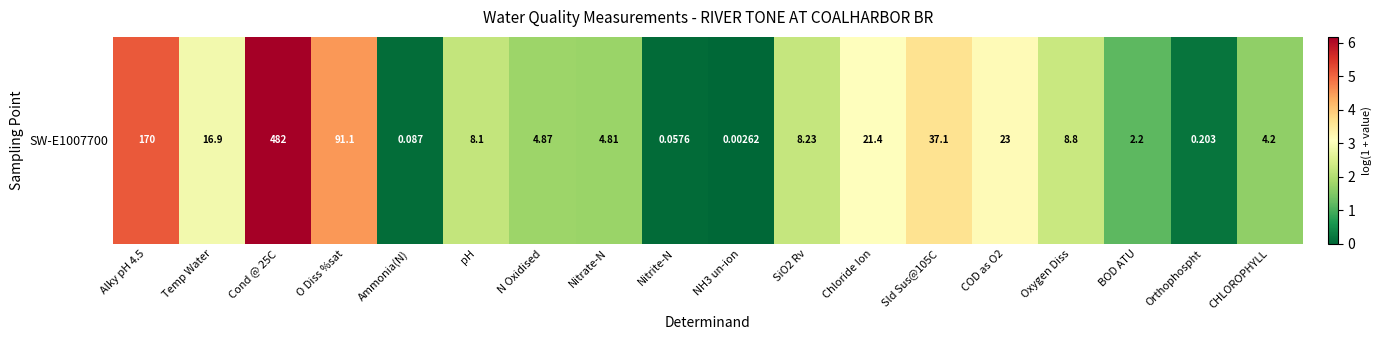

The value at COD as O2 is 5.2. True or false?

False